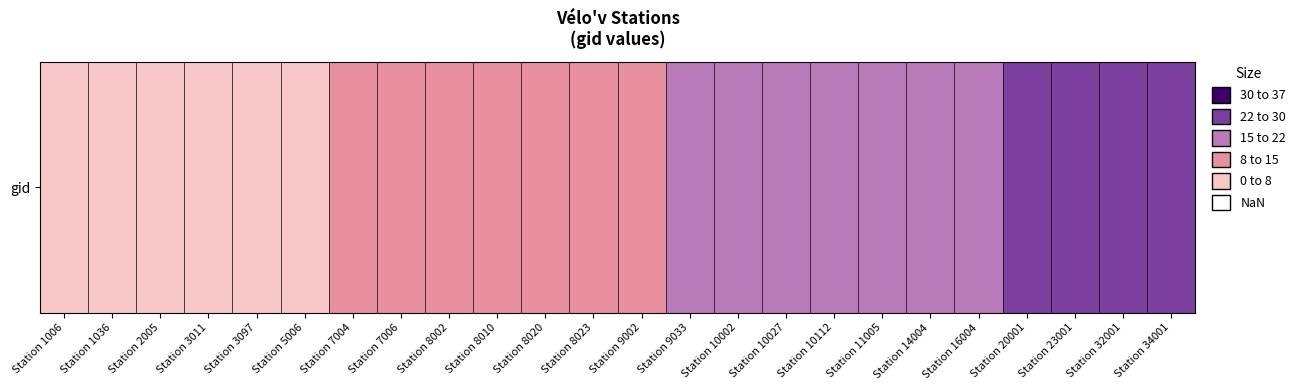

What is the greatest value displayed?

25